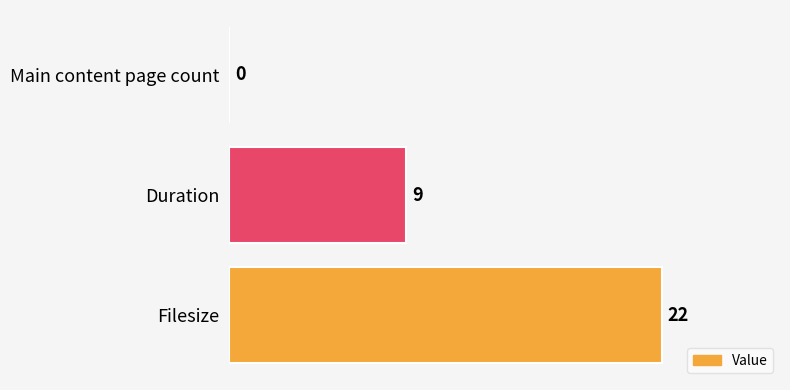

At which label is the value closest to 11?

Duration